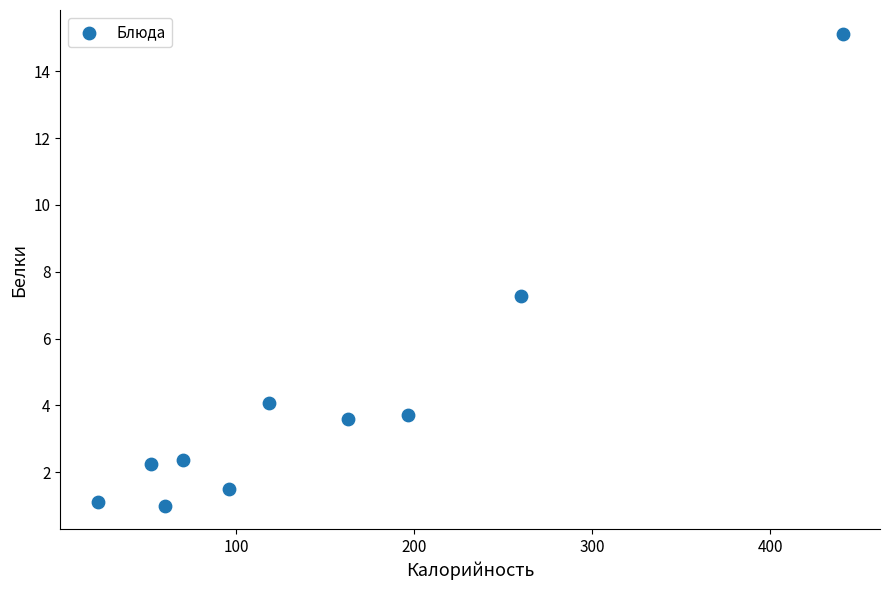

What is the range of Y values (max minus min)?

14.1